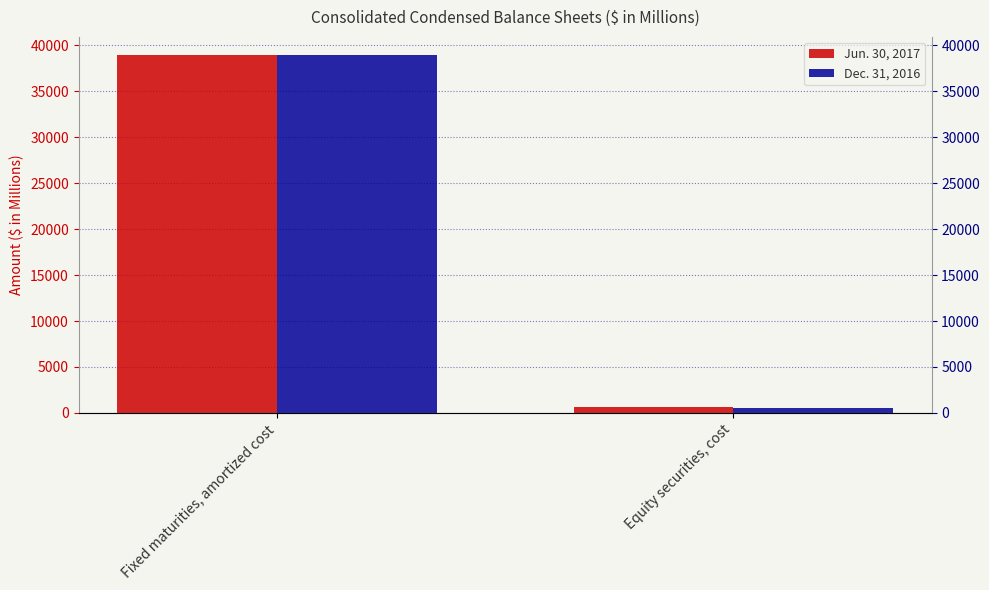

Which category has the lowest value across all series?

Equity securities, cost